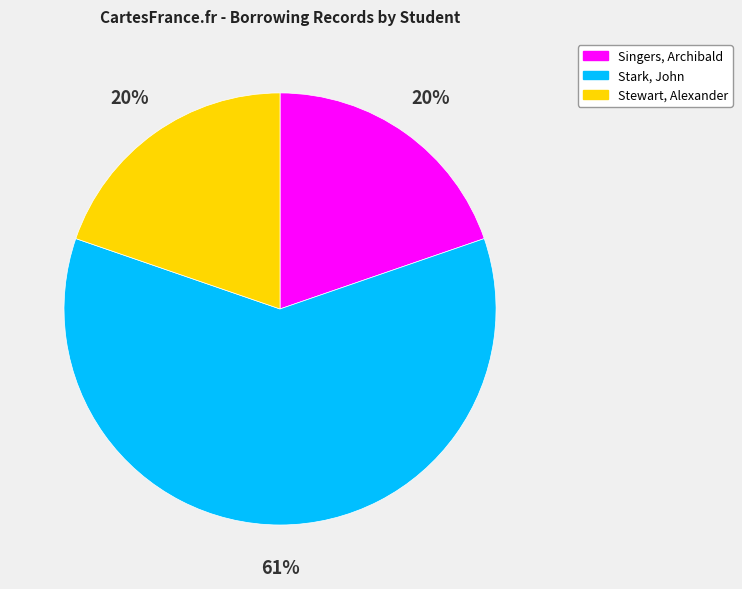

To the nearest percent, what percentage of the pie is Stewart, Alexander?

20%